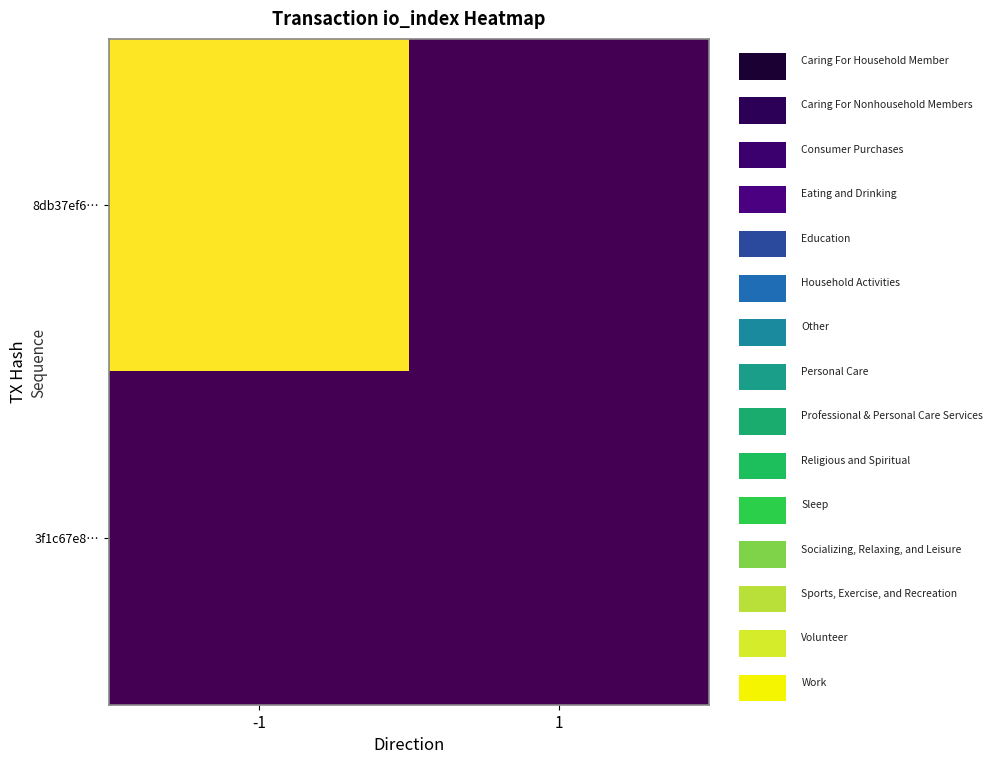

Rank the series by their average value, from highest to lowest.

8db37ef6…, 3f1c67e8…